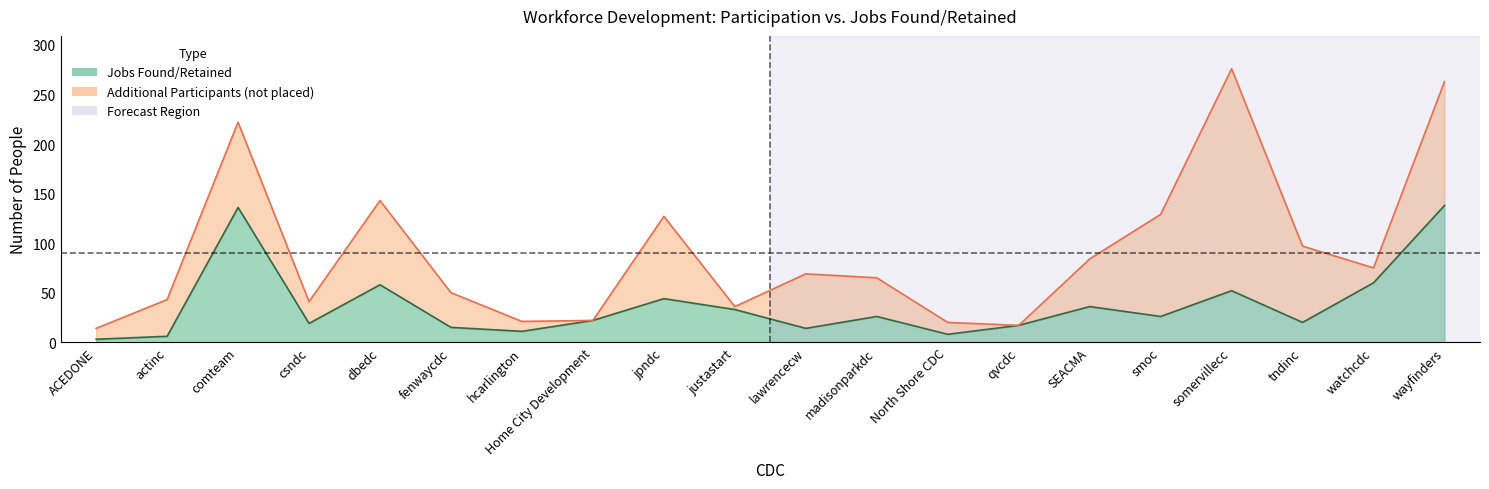

Is it true that jobs_found equals 86 at watchcdc?

False